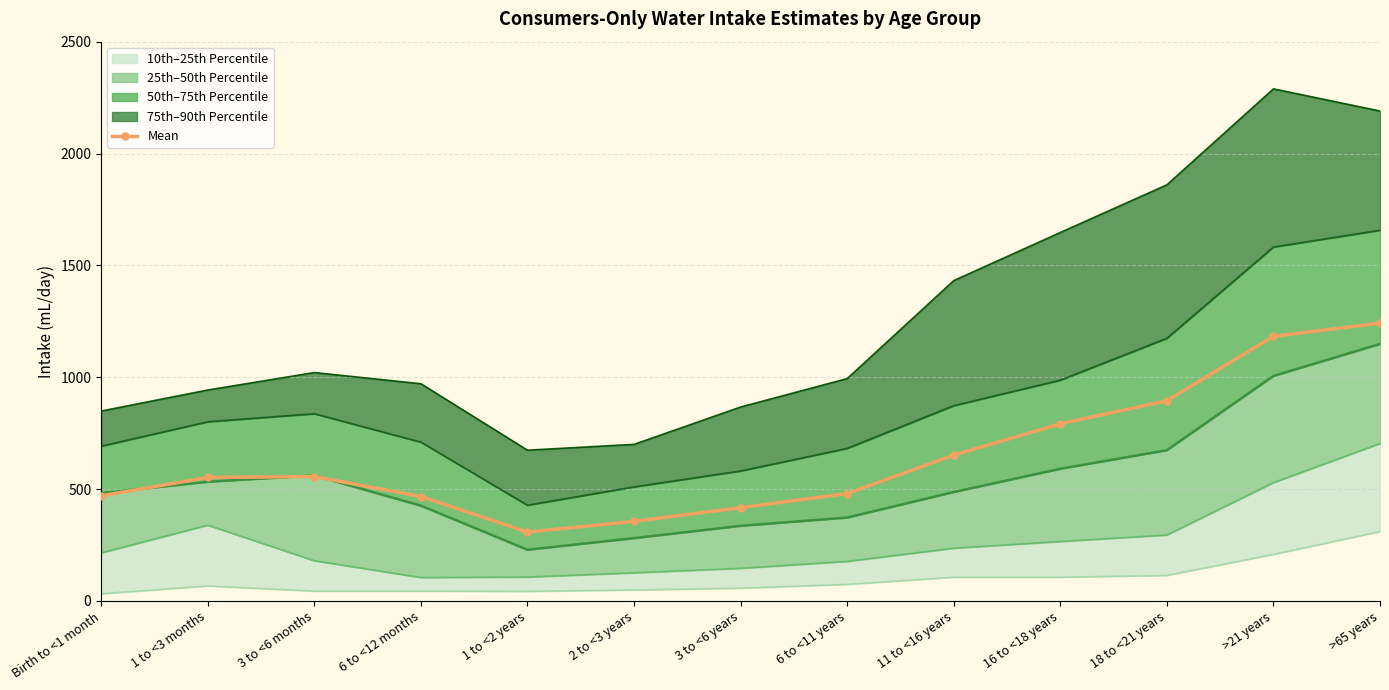

What is the difference between the values at 1 to <3 months and 6 to <11 years?

72